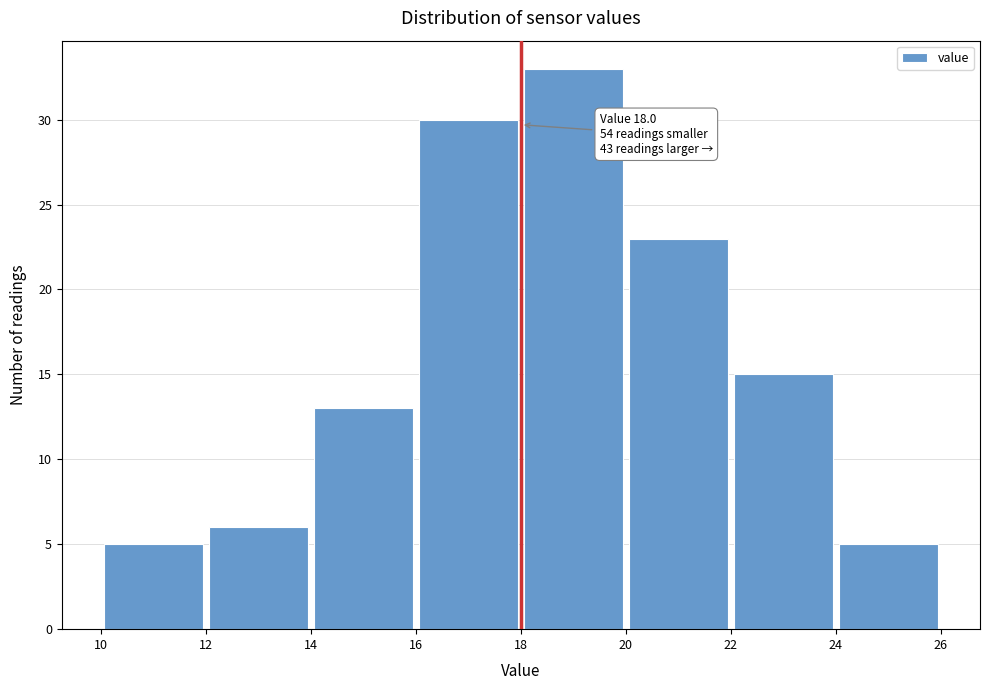

Over which range of the x-axis is the bar tallest?

18 to 20